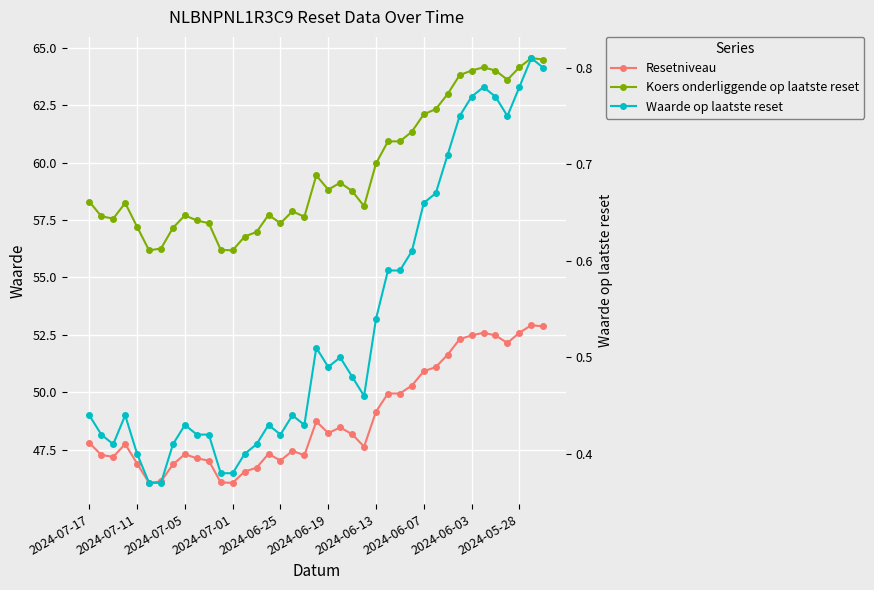

What position from the right is 27?

12